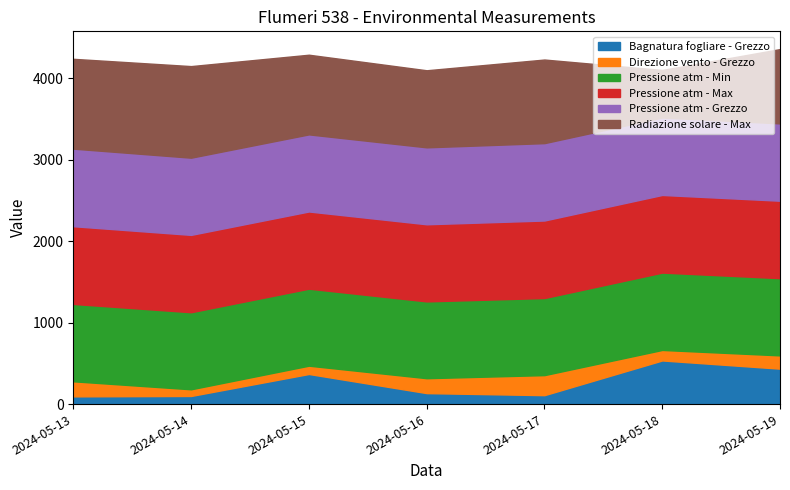

True or false: Pressione atm - Grezzo and Pressione atm - Min intersect in this chart.

False